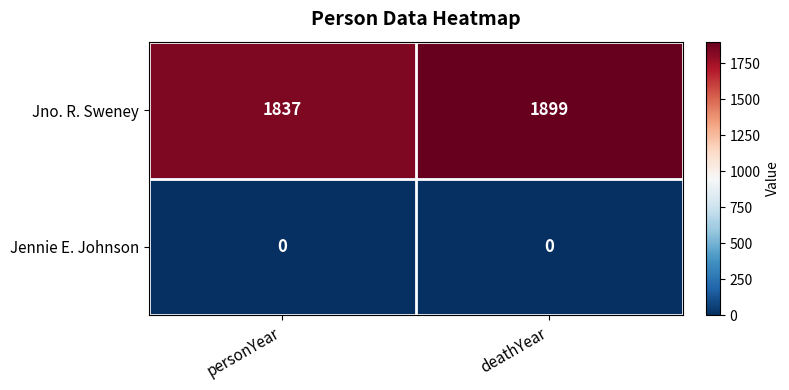

Rank the series by their maximum value, from lowest to highest.

Jennie E. Johnson, Jno. R. Sweney